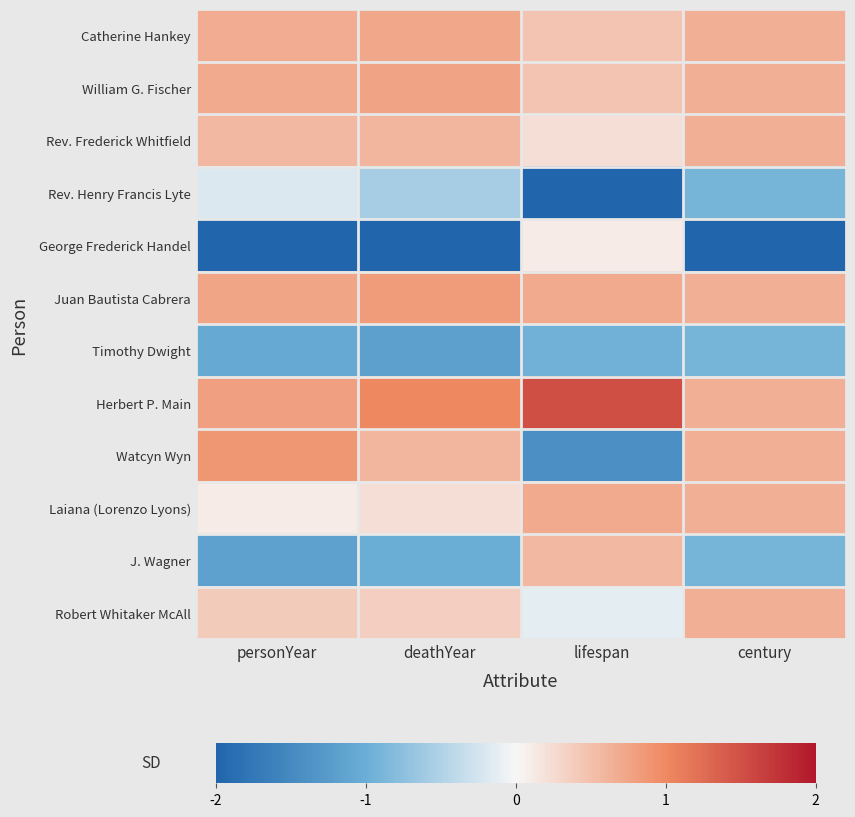

Which series has the widest spread of values?

George Frederick Handel